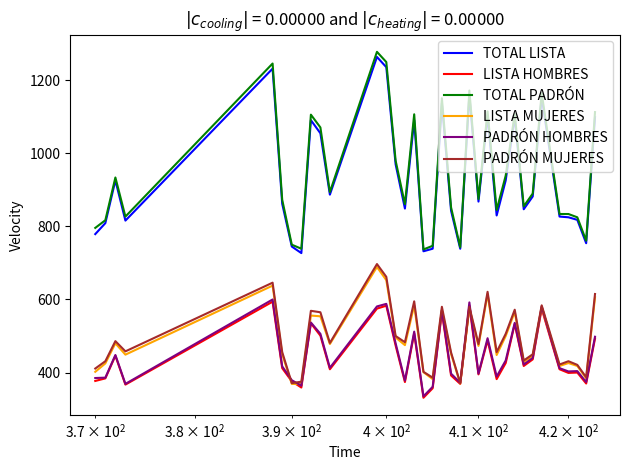

True or false: PADRÓN MUJERES and TOTAL LISTA cross at least once.

False